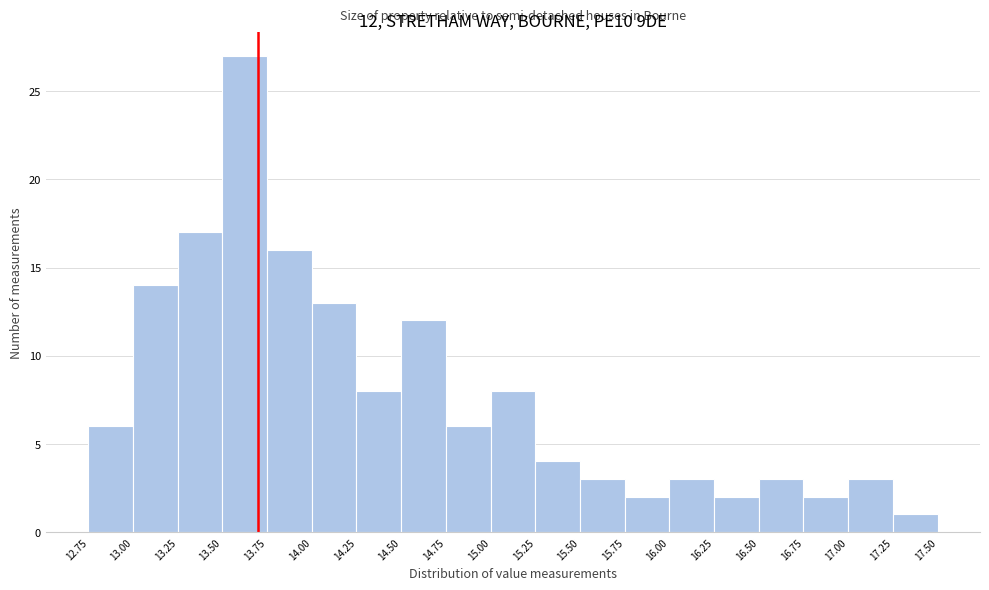

Which range on the x-axis has the tallest bar?

13.50 to 13.75